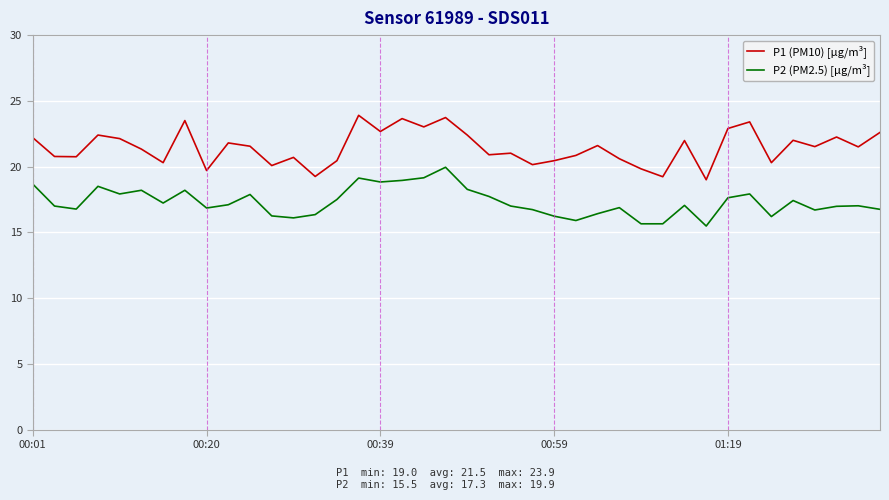

True or false: P1 (PM10) [µg/m³] and P2 (PM2.5) [µg/m³] cross at least once.

False